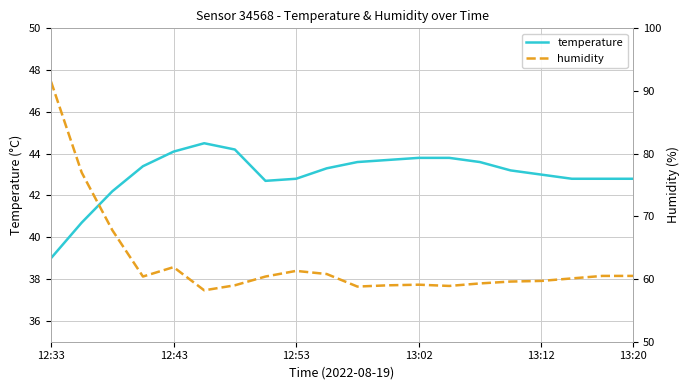

Where is the first local minimum for temperature?

7